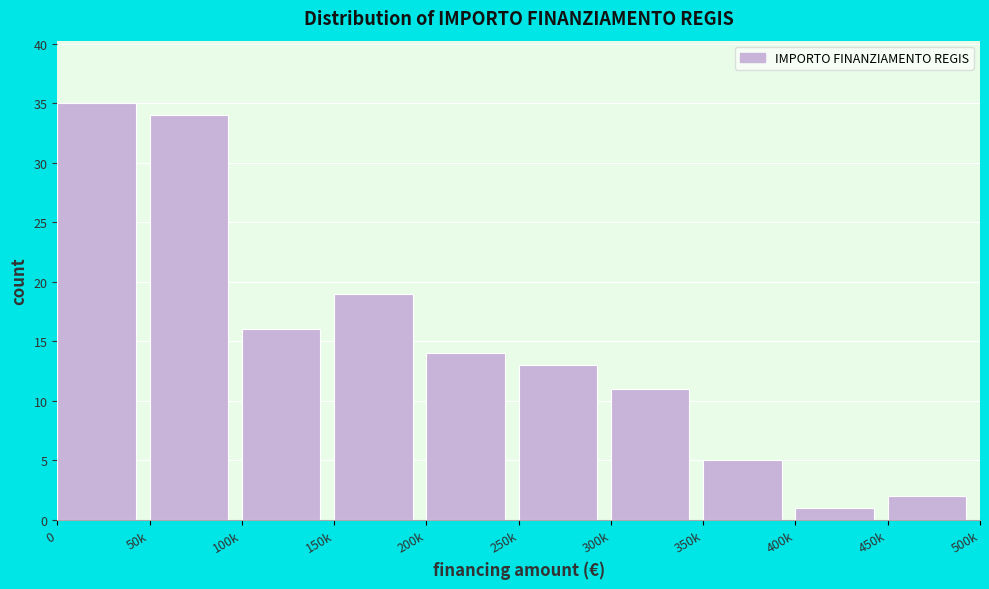

Reading right to left, transcribe all the data shown in this chart.

2	1	5	11	13	14	19	16	34	35